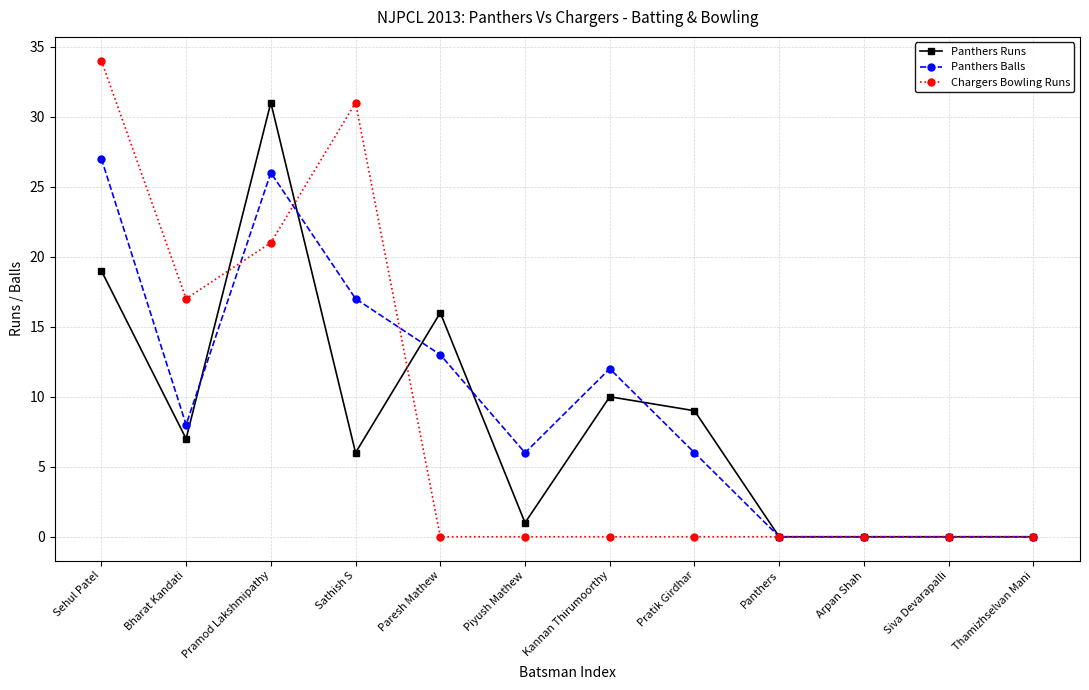

Count the Chargers Bowling Runs values in the range 0 to 21.

10